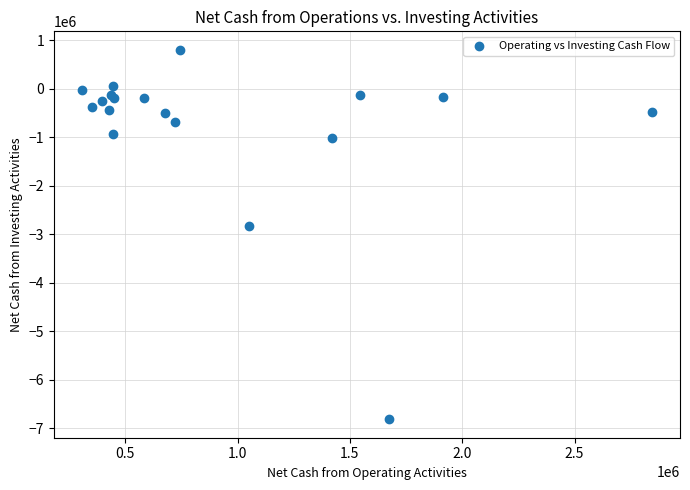

What Y value in the scatter plot is closest to -3005301?

-2837973